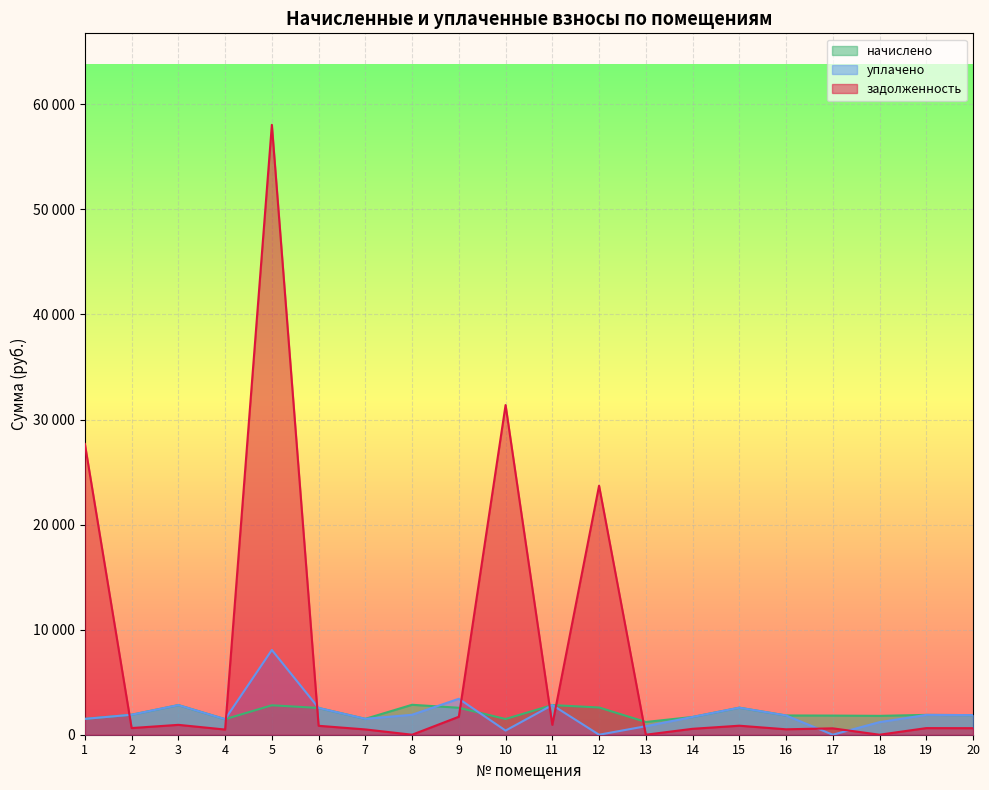

How many lines are shown in the chart?

3